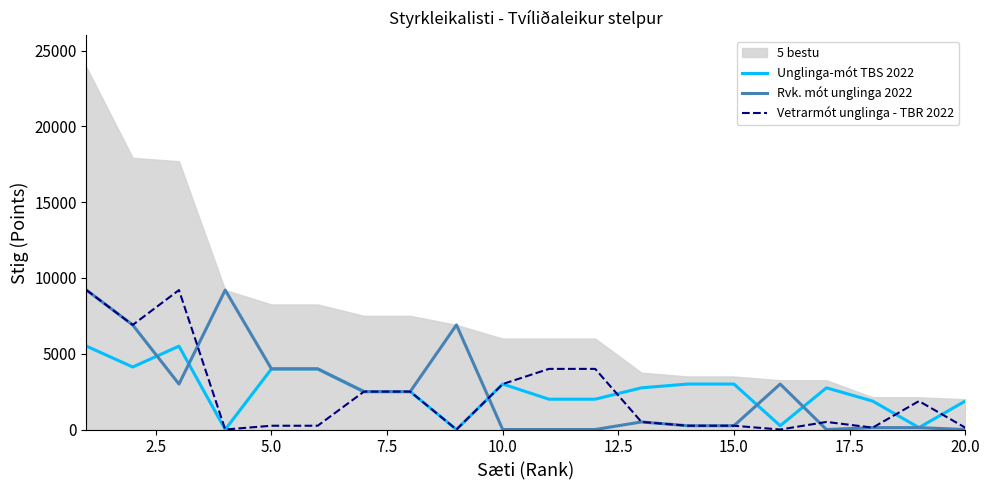

True or false: Rvk. mót unglinga 2022 and Vetrarmót unglinga - TBR 2022 intersect in this chart.

True